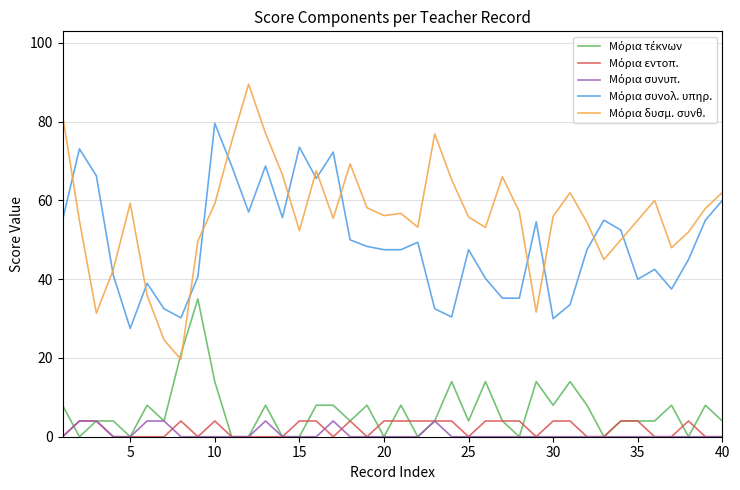

What is the maximum value shown in the chart?

89.5